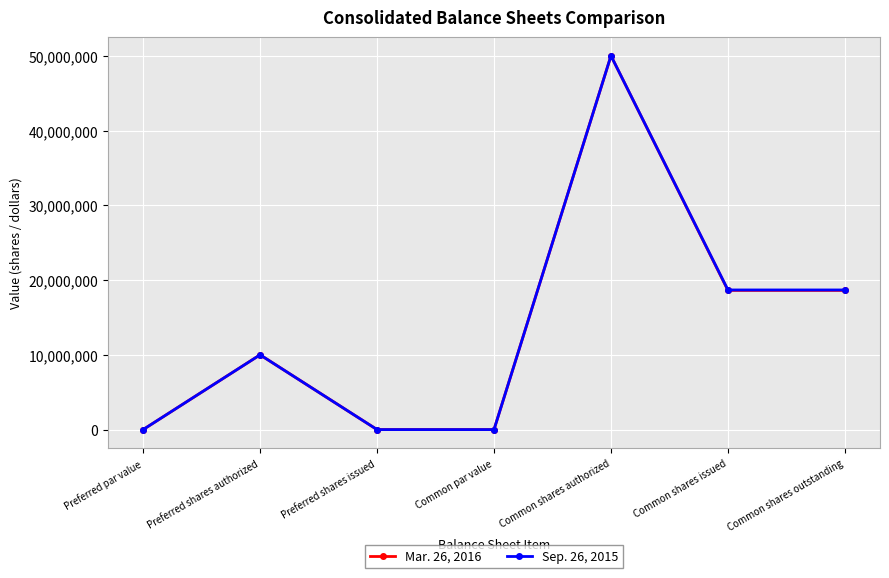

What is the label of the 4th point from the right?

Common par value